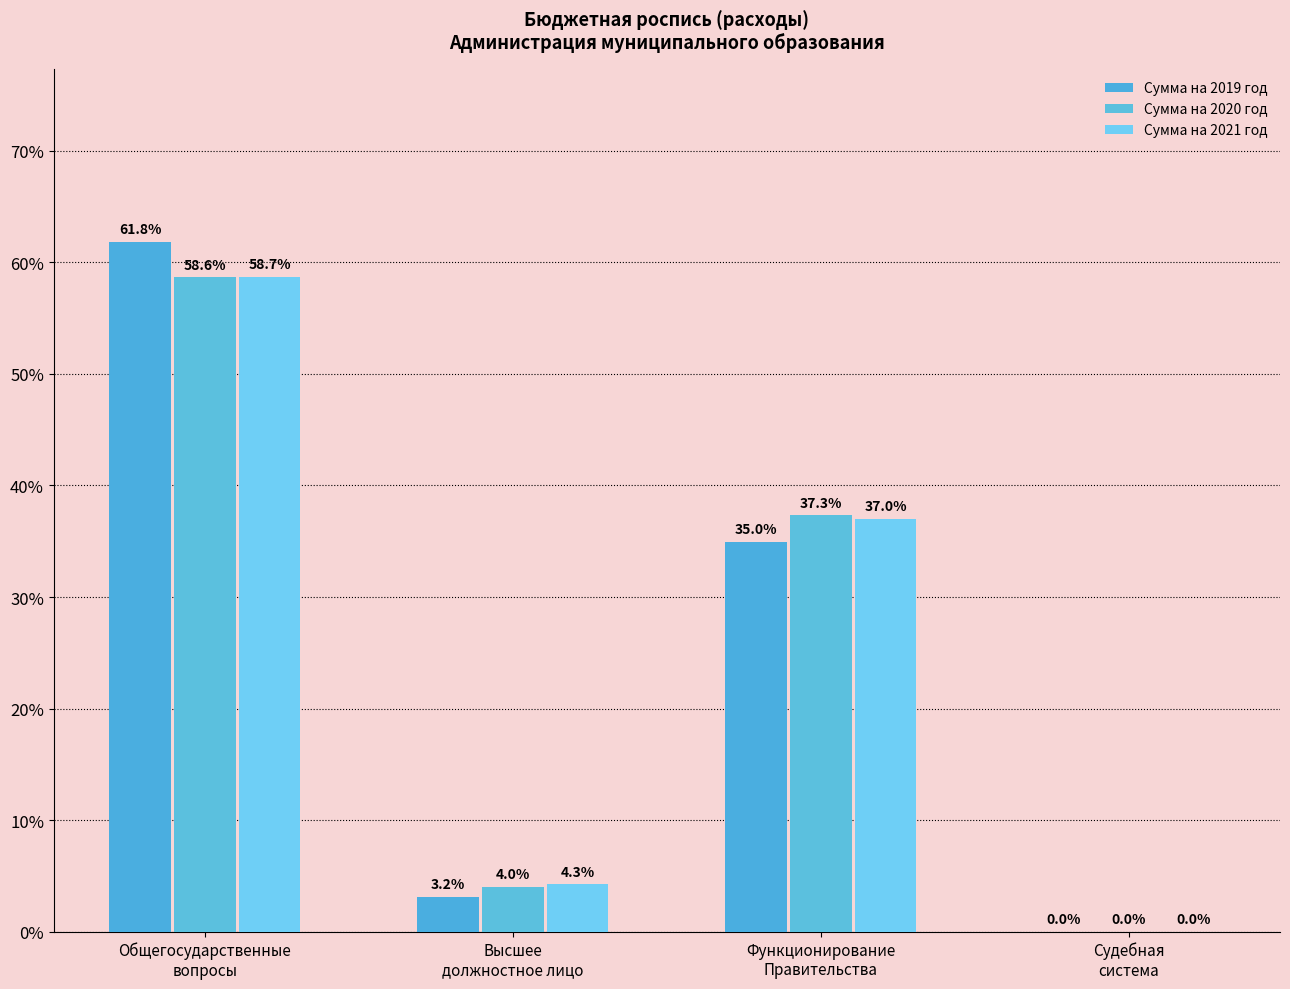

True or false: Сумма на 2020 год has a value of 1.3 at Высшее
должностное лицо.

False